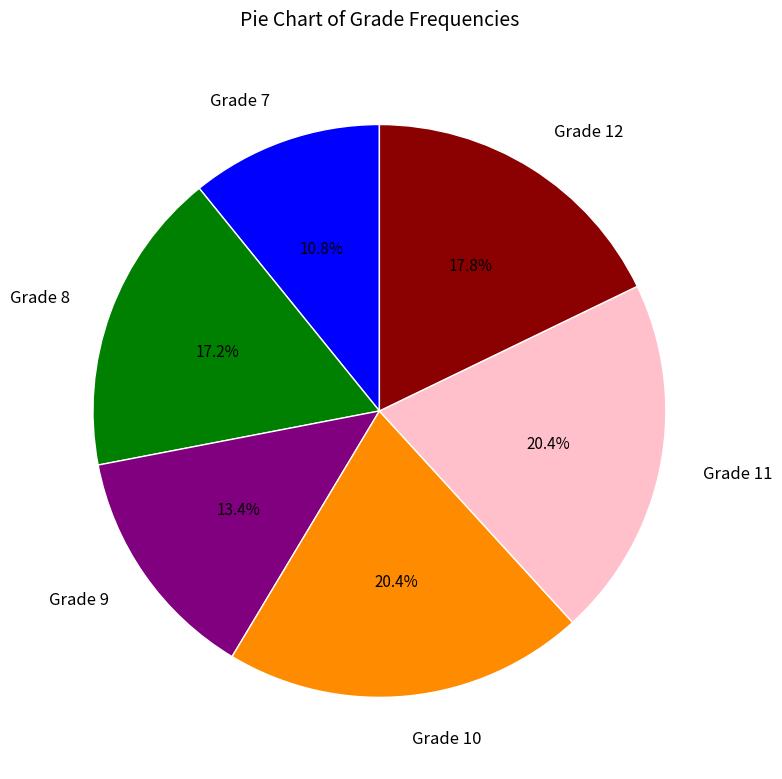

Combined, do Grade 10 and Grade 9 account for over 50%?

No